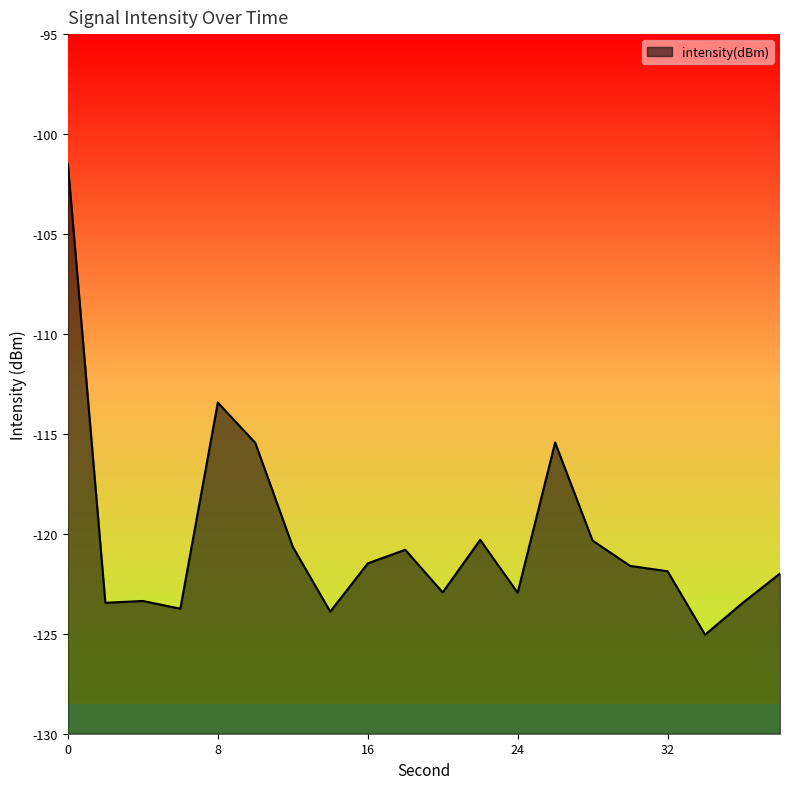

What is the smallest value displayed?

-125.0